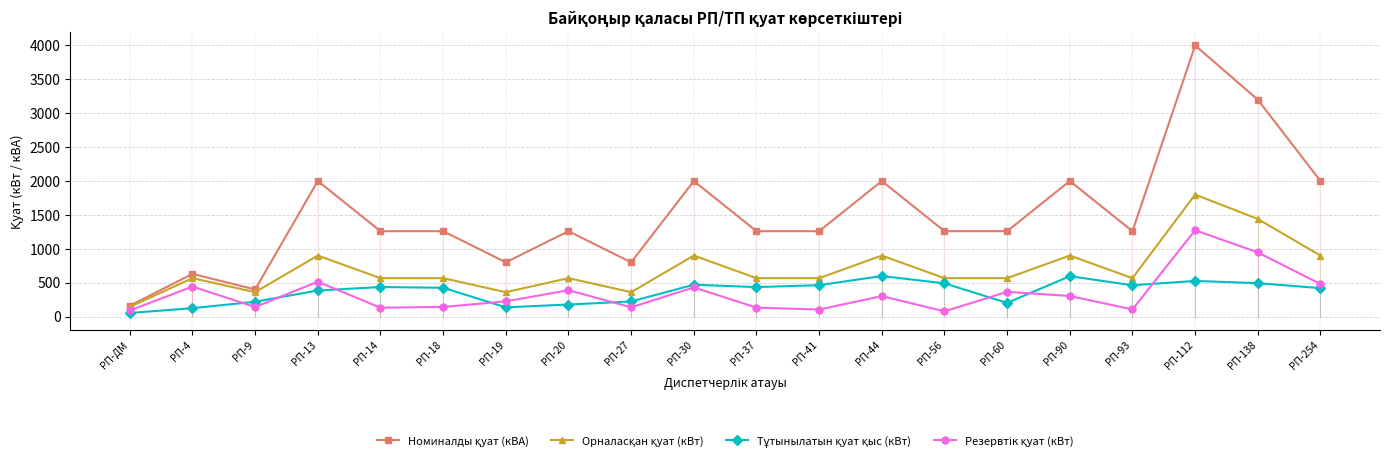

How many lines are shown in the chart?

4